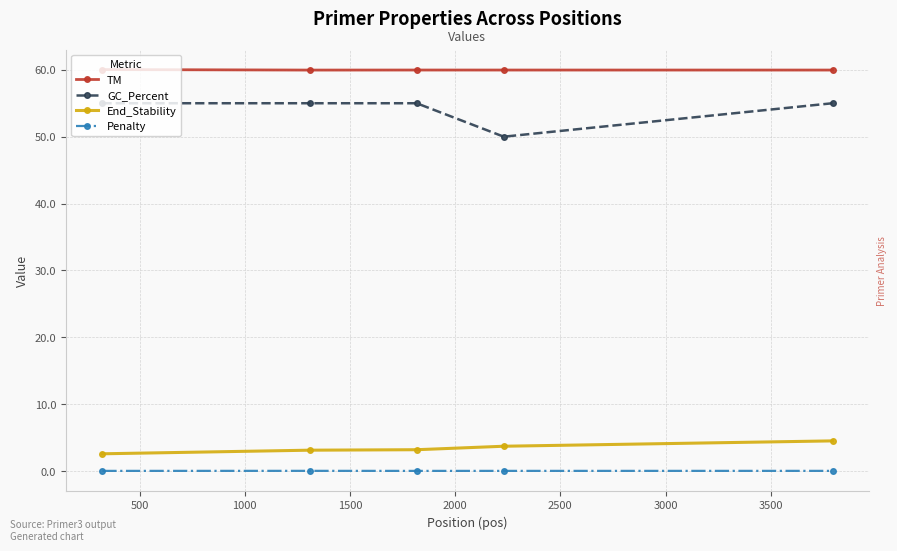

What is the difference between the maximum and minimum values in the End_Stability series?

1.9